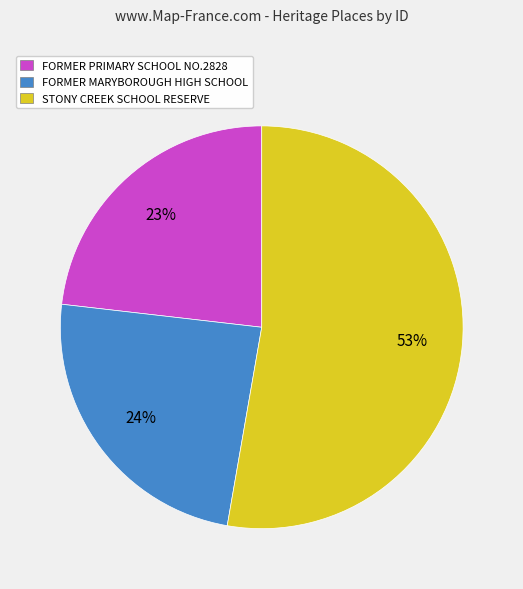

How many segments does this pie chart have?

3